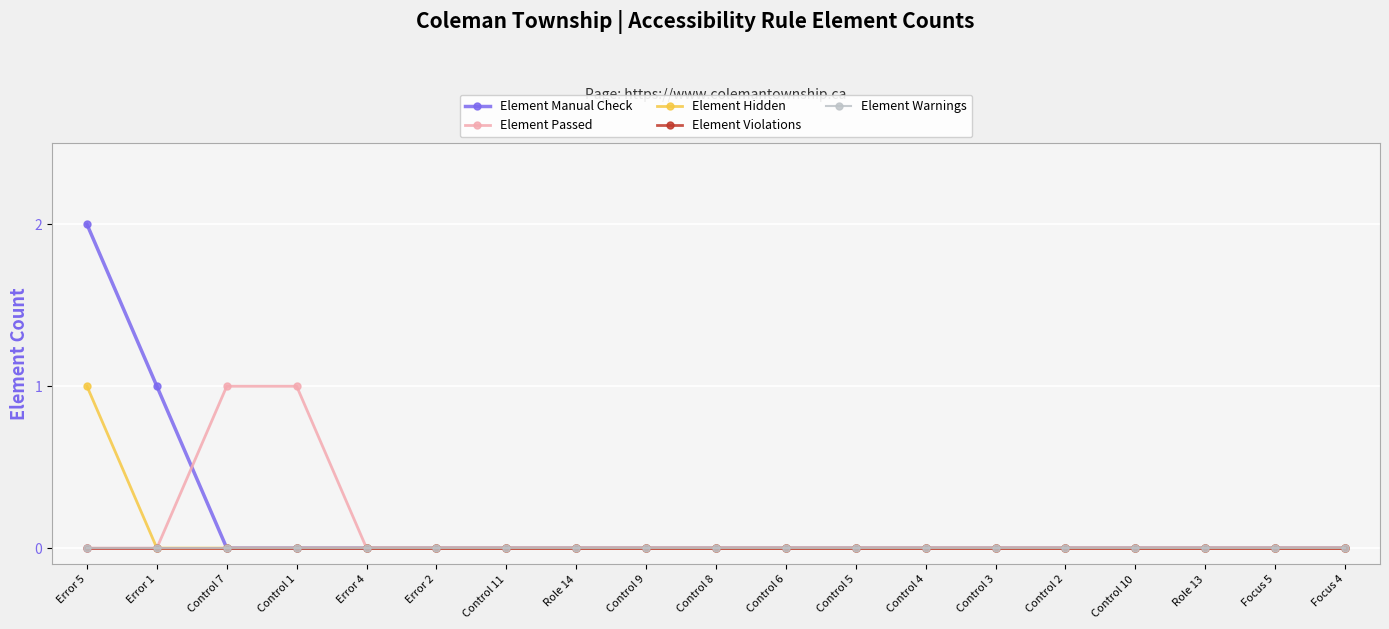

What are all the series names shown in the legend?

Element Manual Check, Element Passed, Element Hidden, Element Violations, Element Warnings